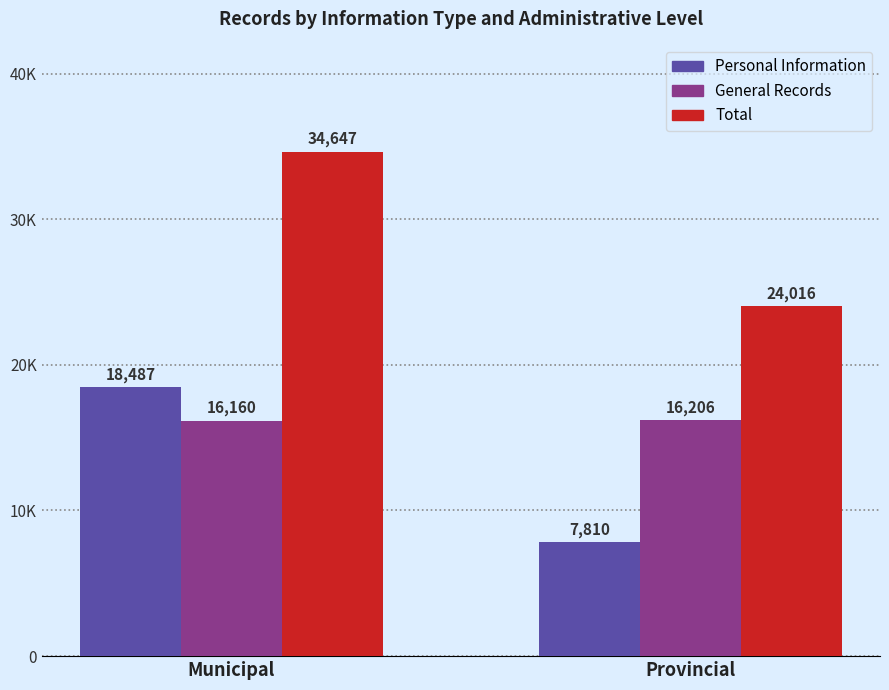

Which category has the lowest value in the Total series?

Provincial